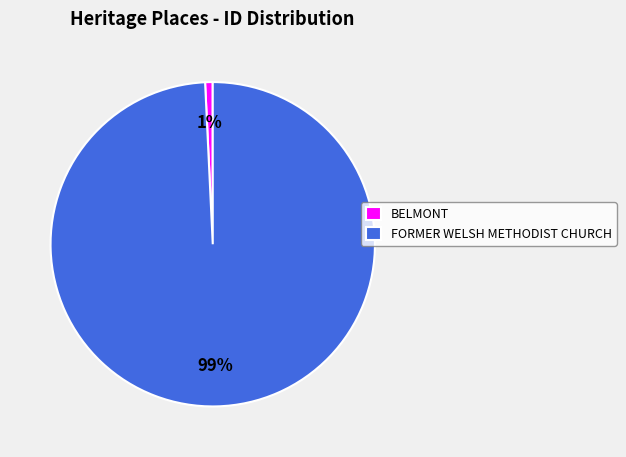

Do FORMER WELSH METHODIST CHURCH and BELMONT together represent more than half of the pie?

Yes